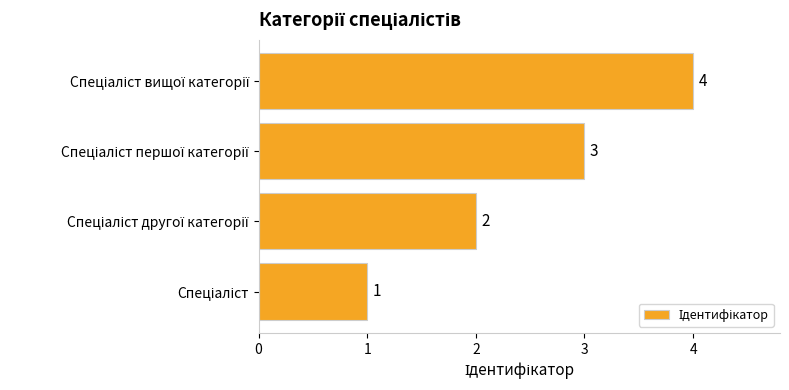

How many series are shown in this chart?

1